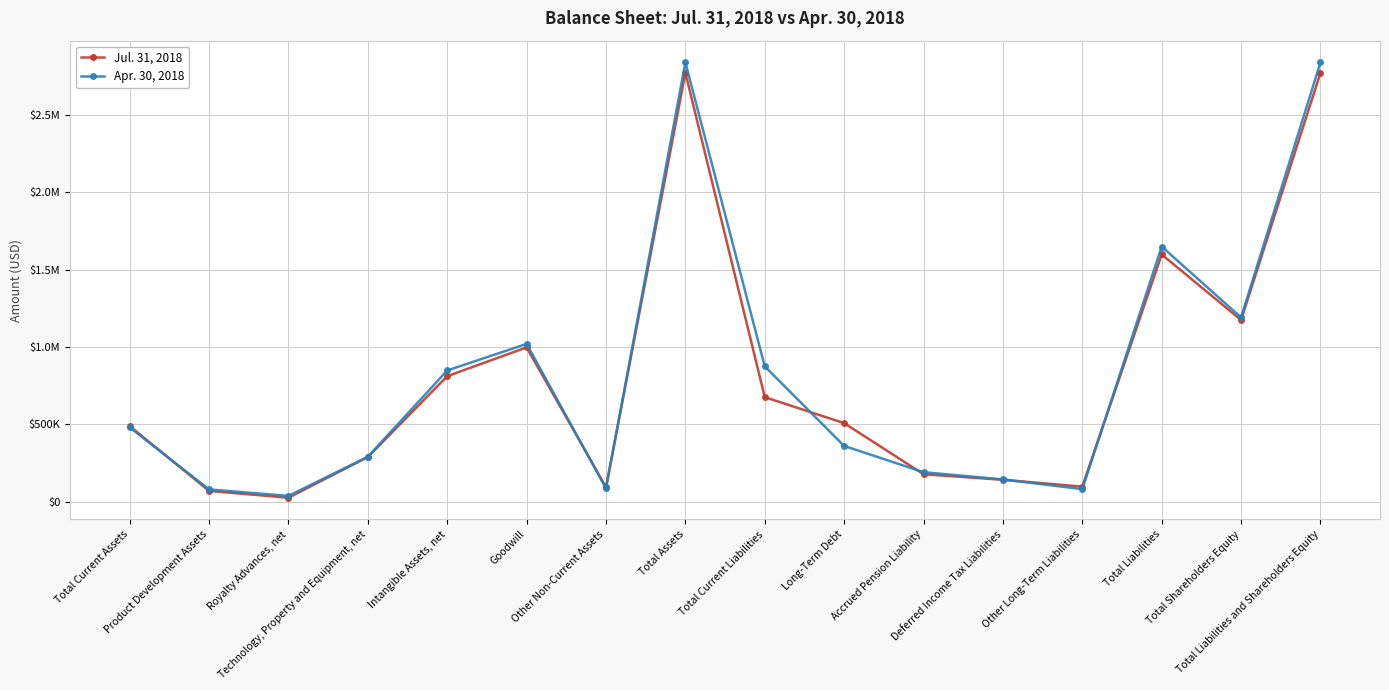

At which category is the sum across all series the highest?

Total Assets